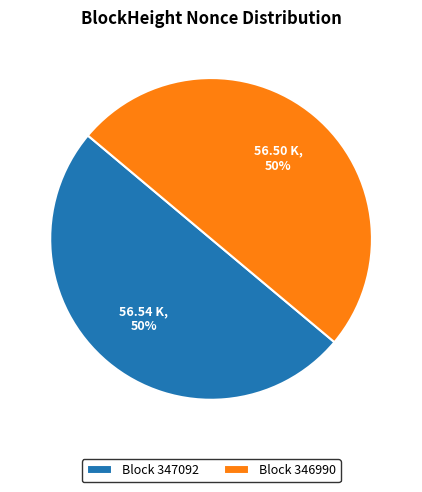

What is the ratio of the value at Block 347092 to the value at Block 346990?

1.0